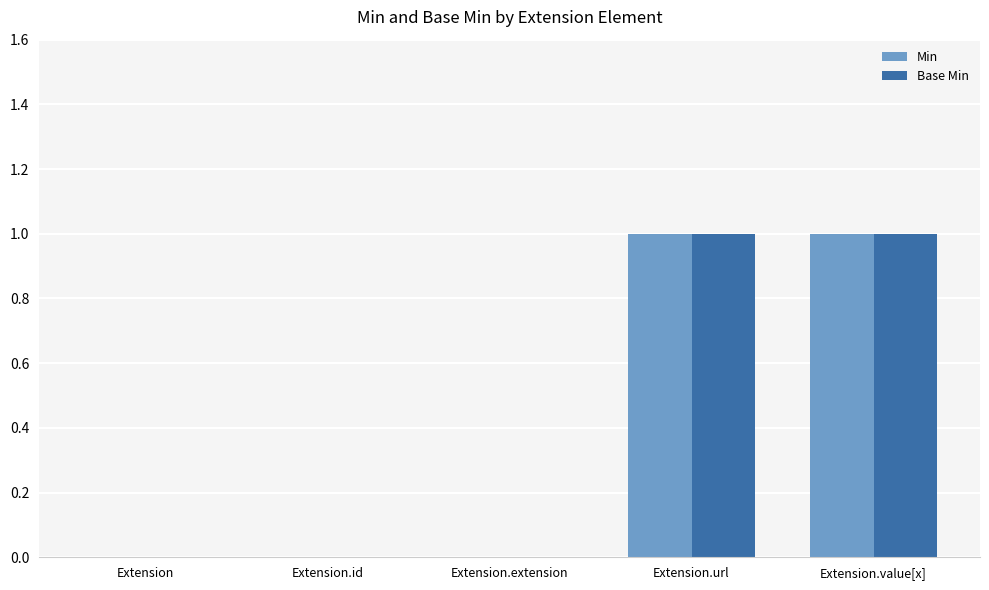

The Base Min series shows 0 at Extension.extension. True or false?

True